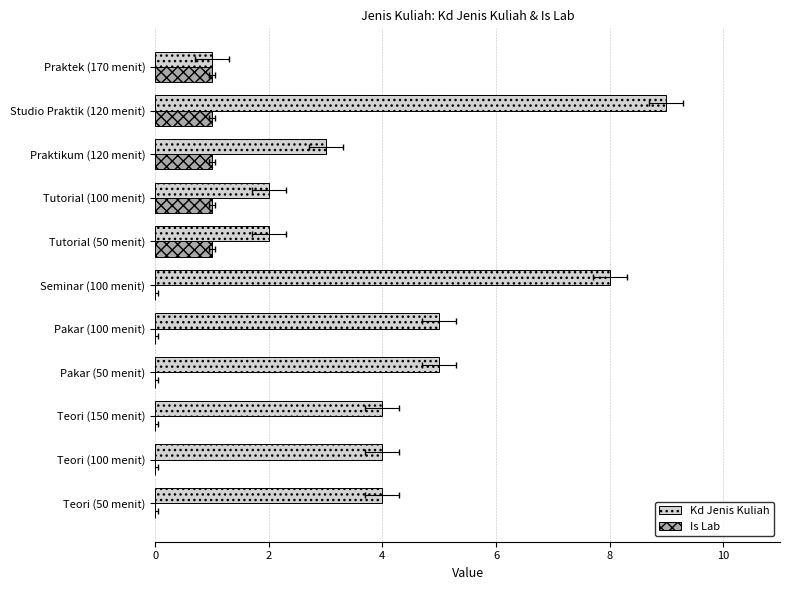

The Is Lab series shows 1 at Studio Praktik (120 menit). True or false?

True